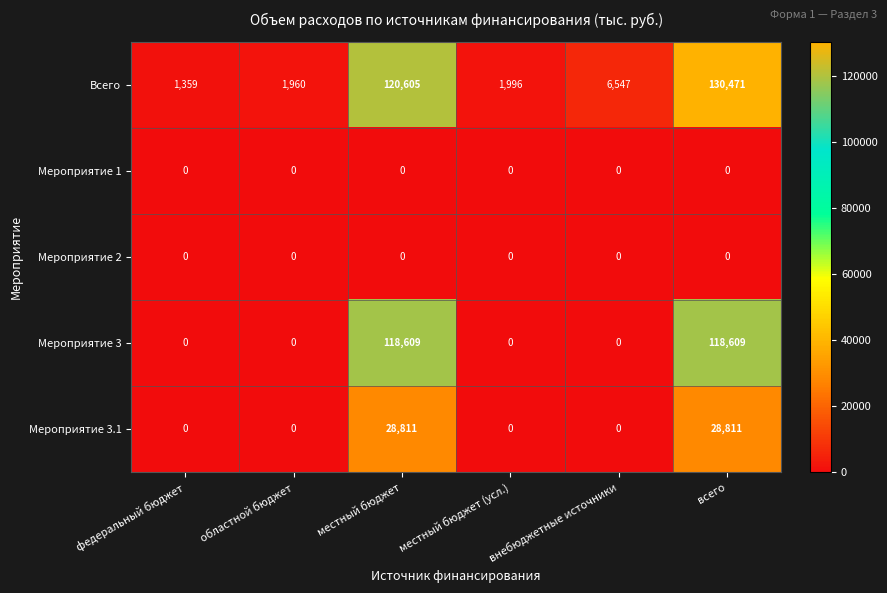

At which category does the chart reach its peak across all series?

всего